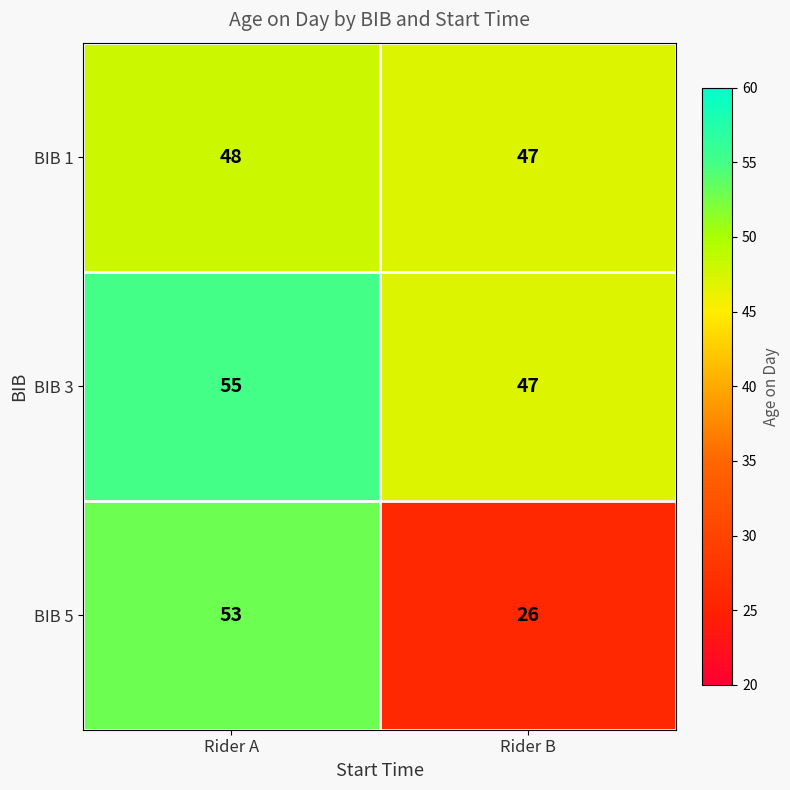

At which category is the sum across all series the highest?

Rider A